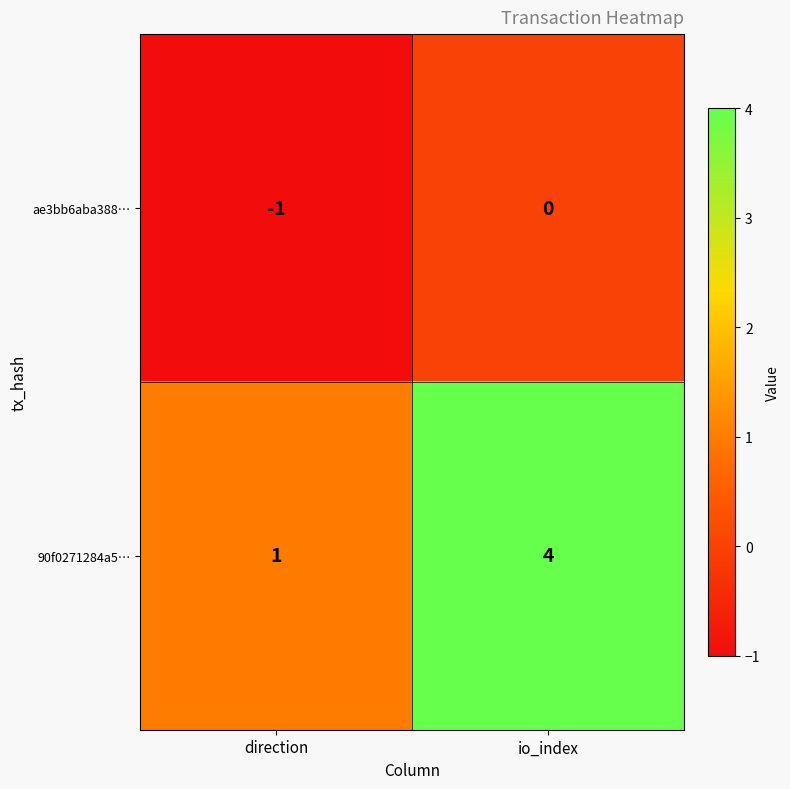

What is the difference between the 90f0271284a5… values at io_index and direction?

3